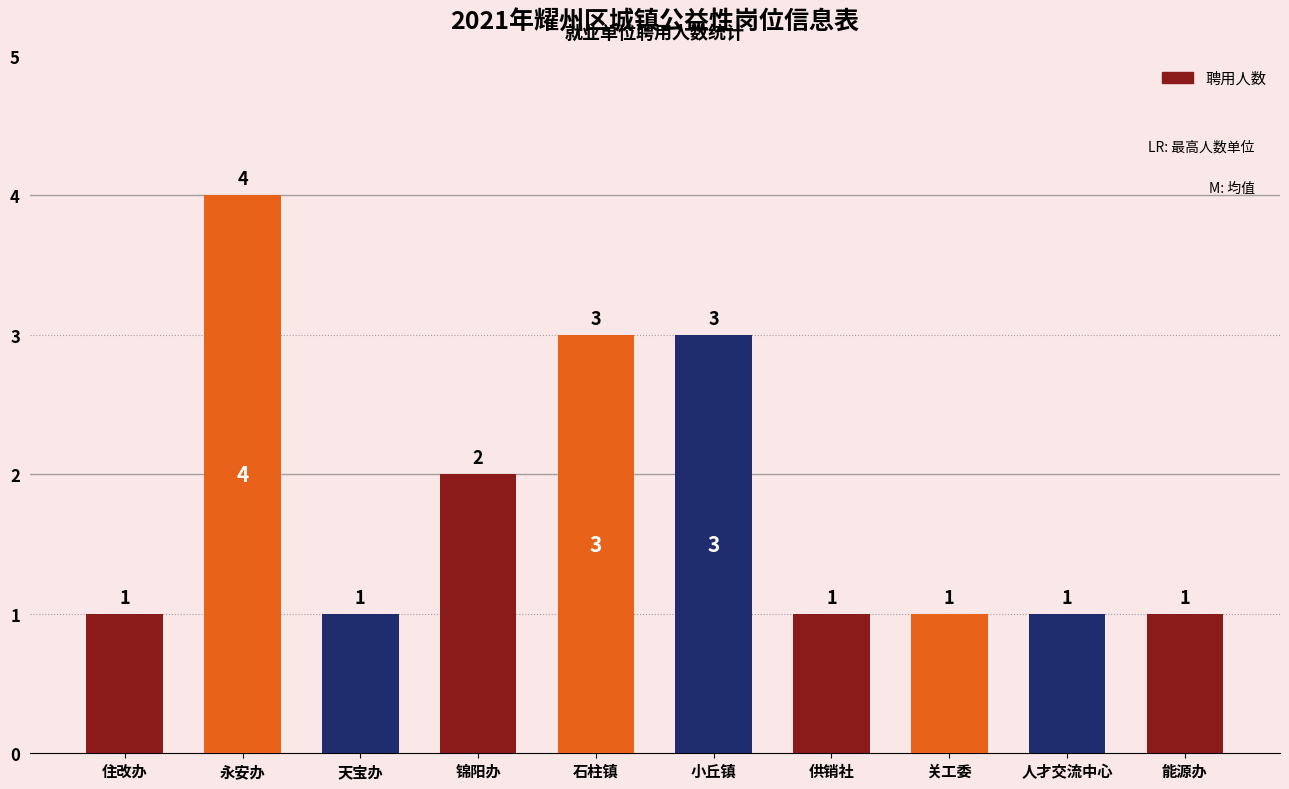

How many series are shown in this chart?

1